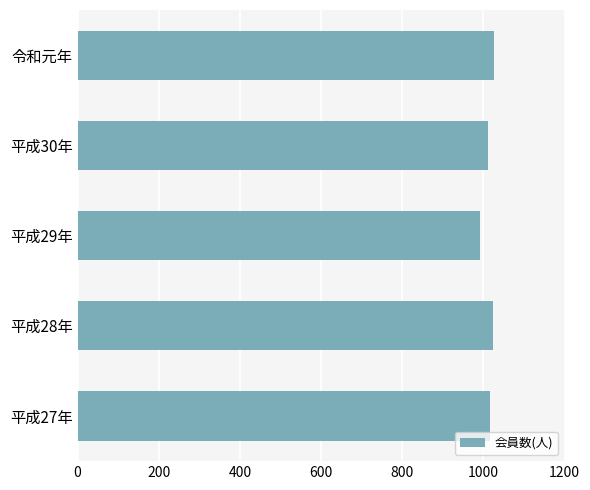

What is the ratio of the value at 平成30年 to the value at 令和元年?

1.0